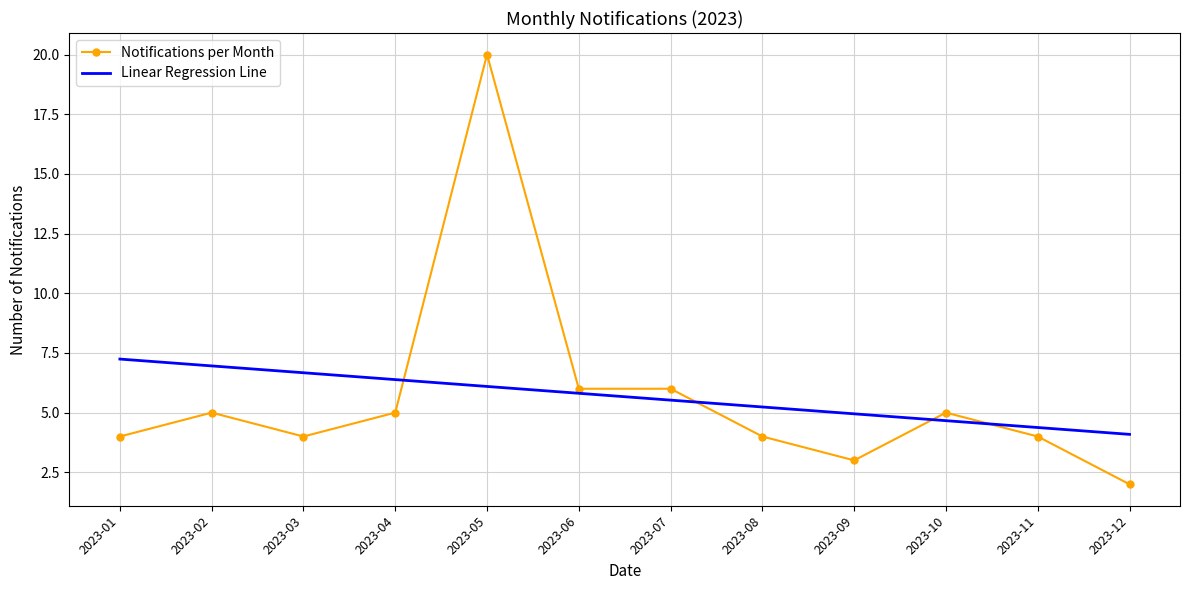

What is the total value across all series at 2023-08?

9.2